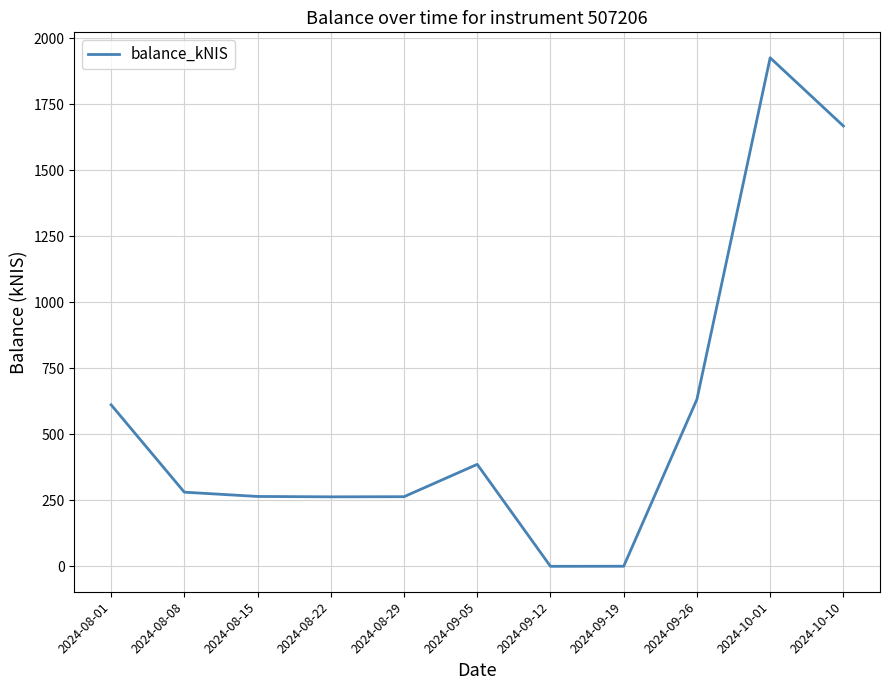

At which category does the chart reach its peak across all series?

2024-10-01